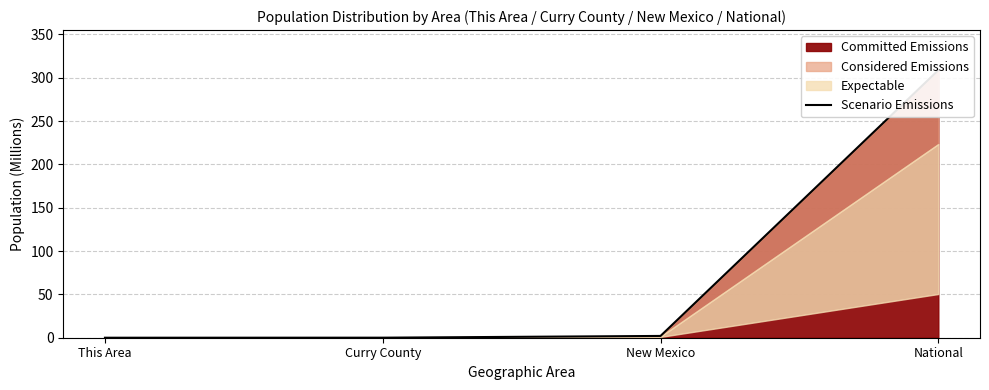

The chart shows a value of 0.0 at Curry County. True or false?

False